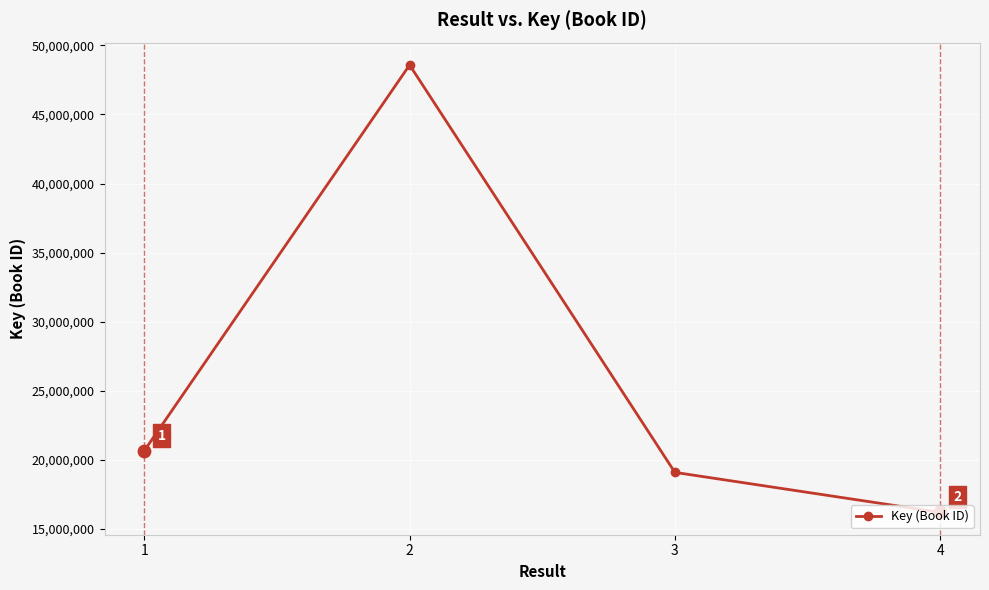

What is the ratio of the value at 1 to the value at 3?

1.1